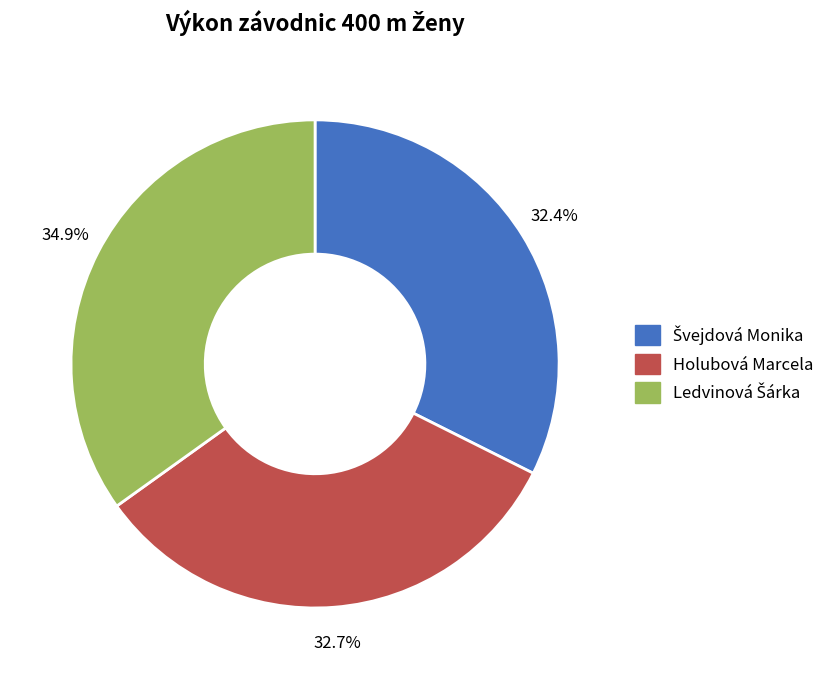

How much of the chart is everything except Holubová Marcela?

67.3%